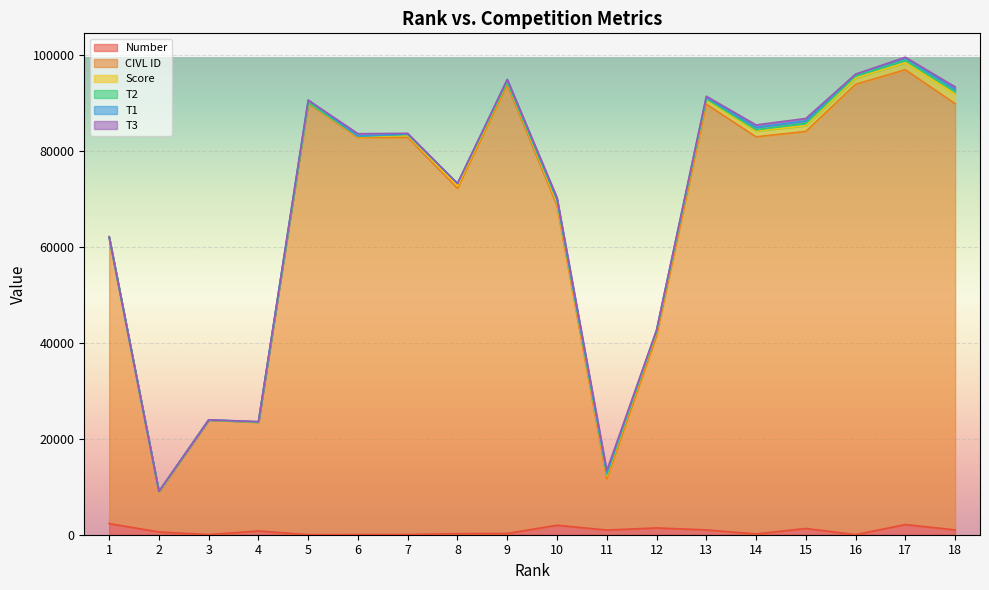

How many intersections are there between T3 and T2?

8